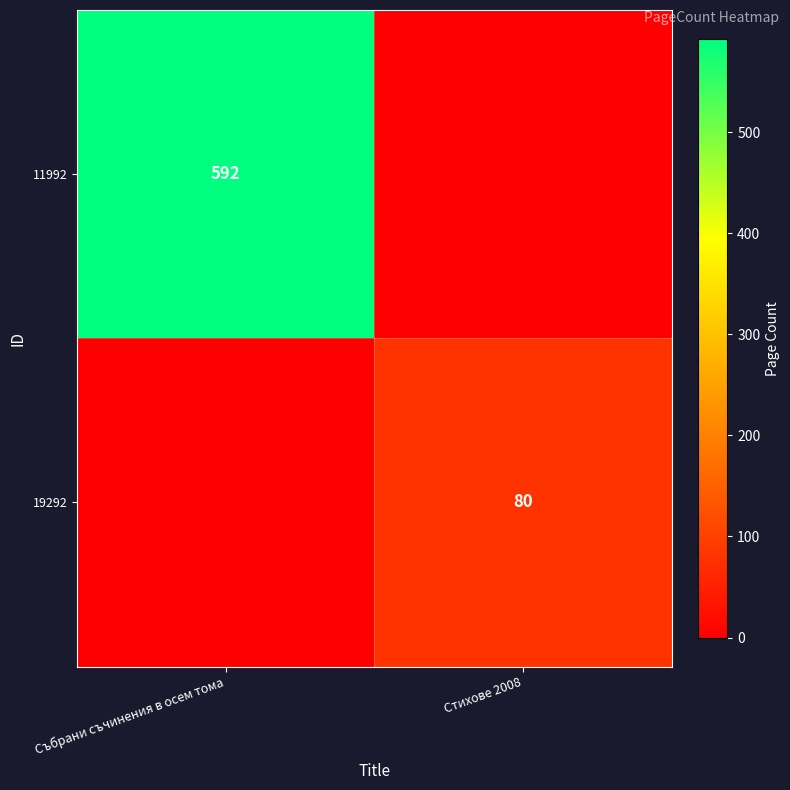

Is the value of 19292 at Стихове 2008 greater than the value of 11992 at Събрани съчинения в осем тома?

No